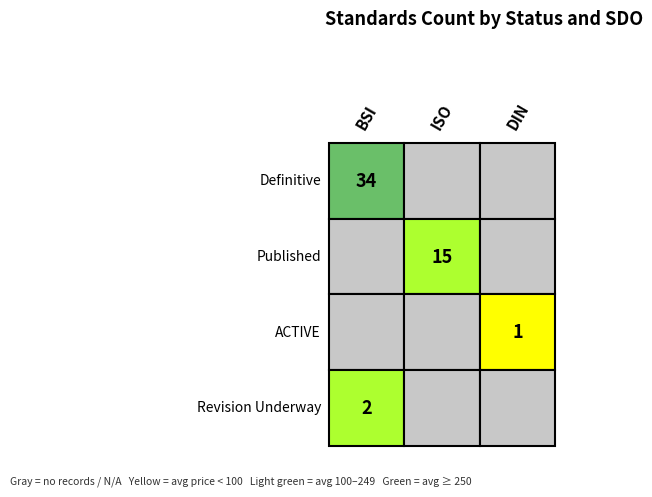

The ISO series shows 318 at ACTIVE. True or false?

False